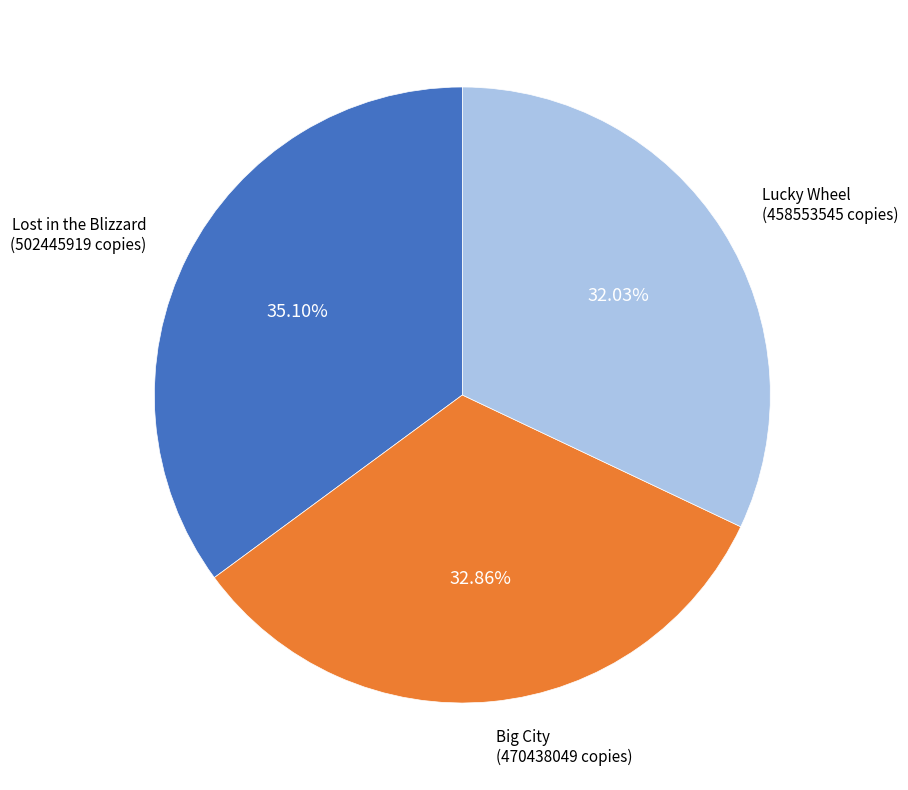

To the nearest percent, what portion does Lost in the Blizzard represent?

35%